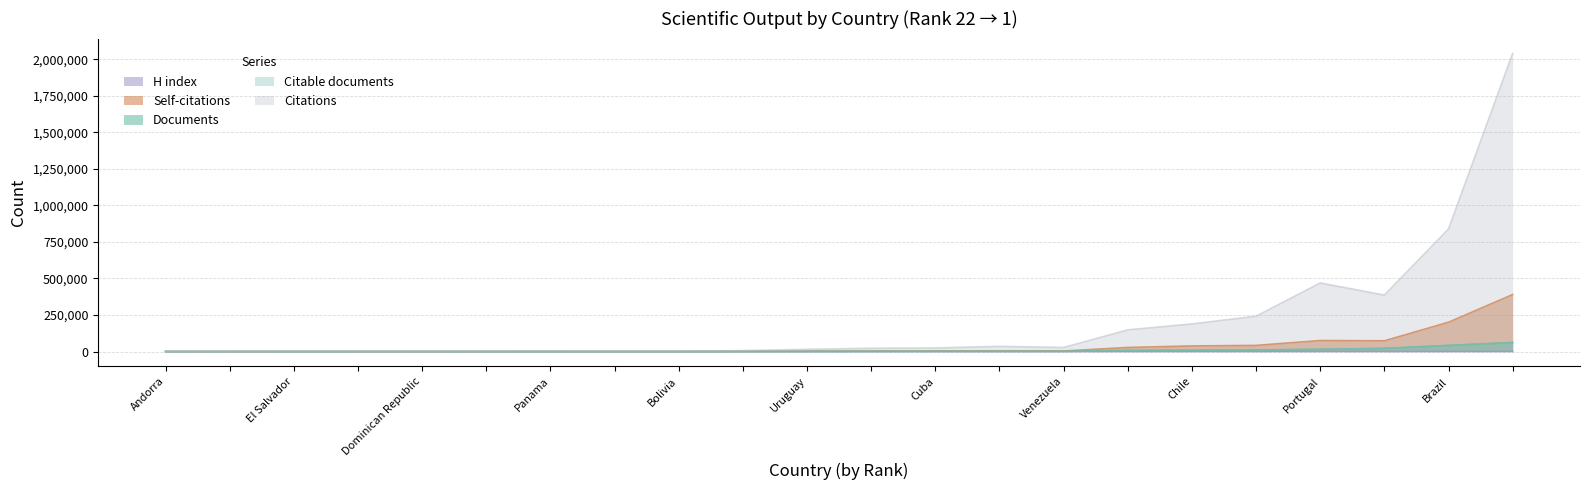

What position from the left is Mexico?

20